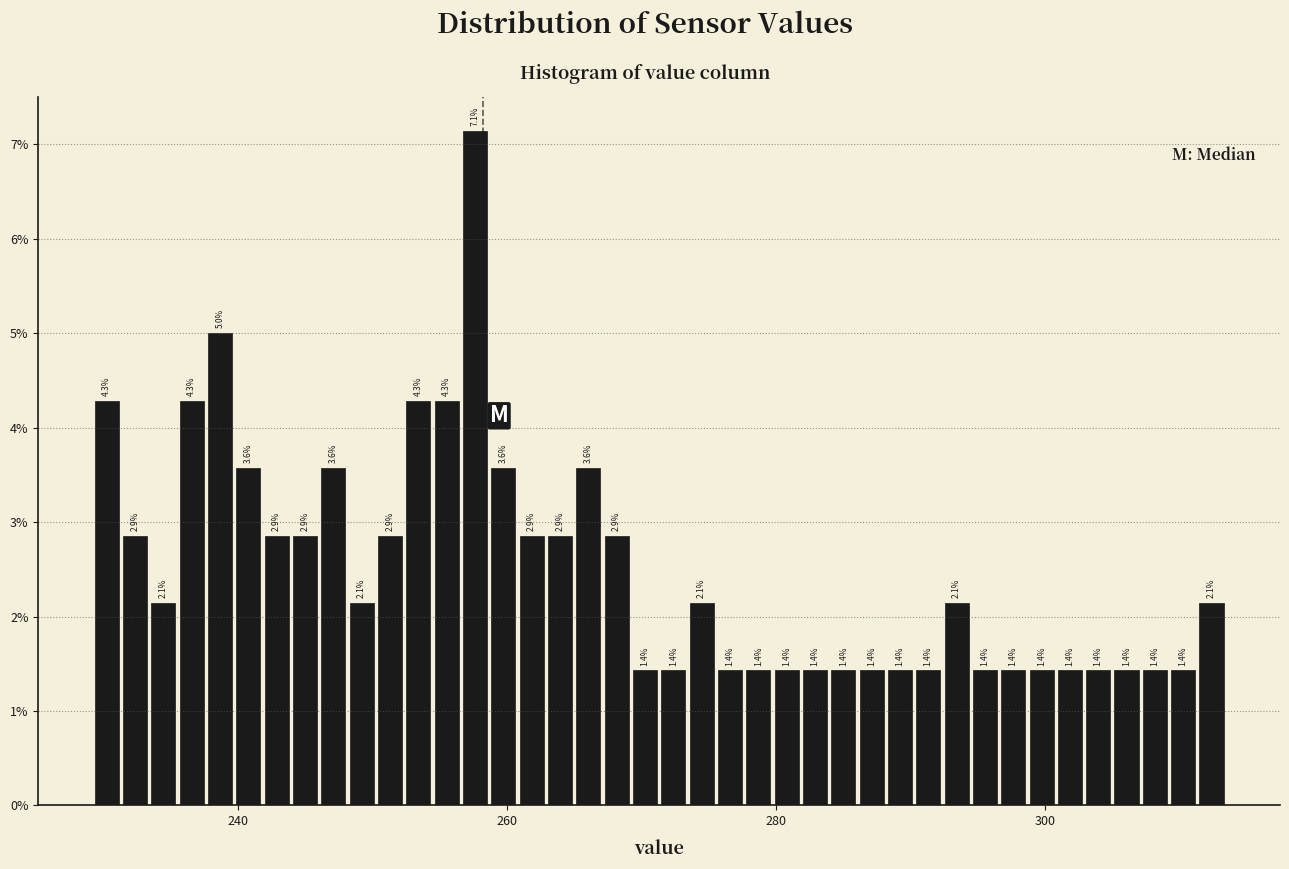

Read against the x-axis, roughly where is the centre of the tallest bar?

258